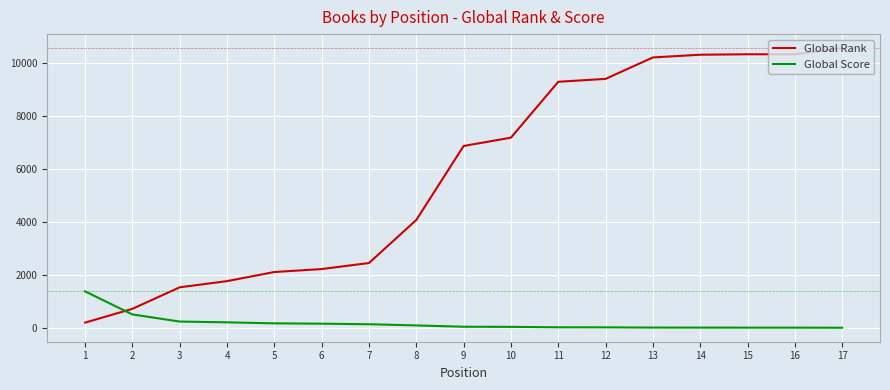

Which series has the largest range (max minus min)?

Global Rank